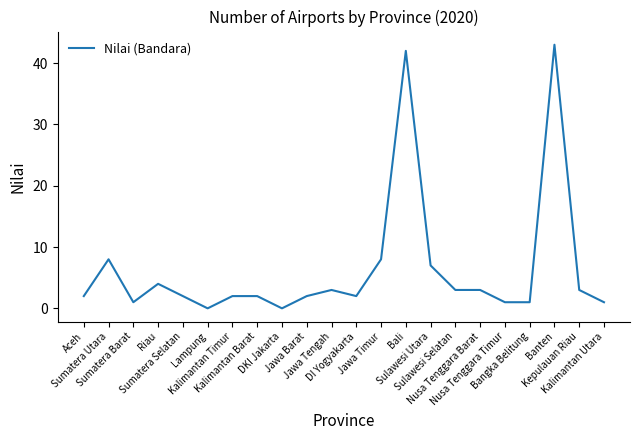

What is the change in value from DKI Jakarta to Banten?

+43